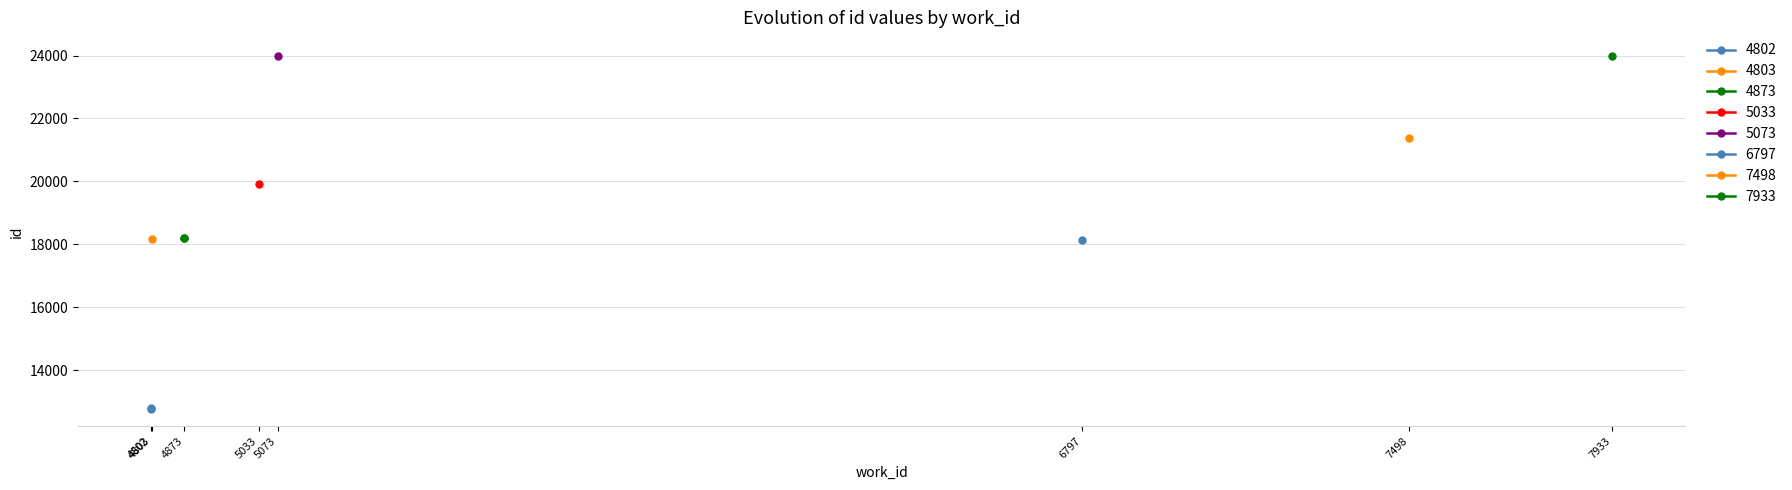

What is the maximum value shown in the chart?

24001